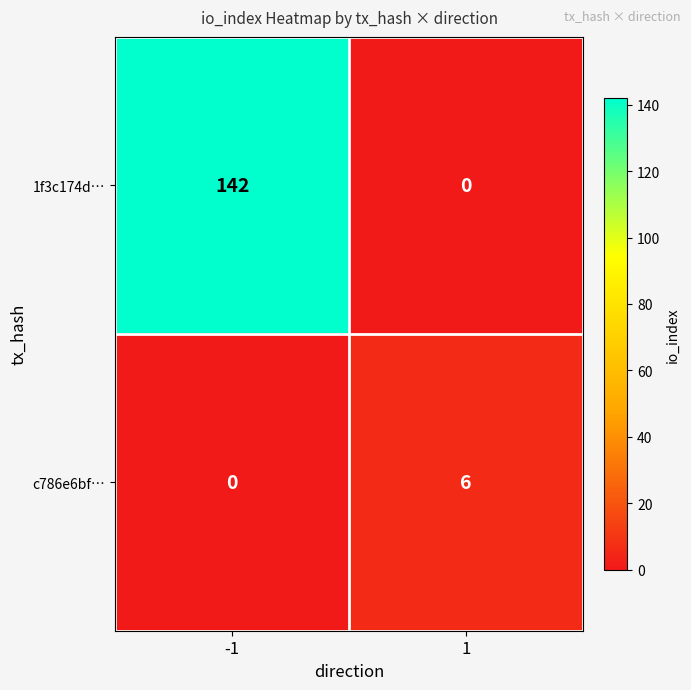

What is the total value across all series at 1?

6